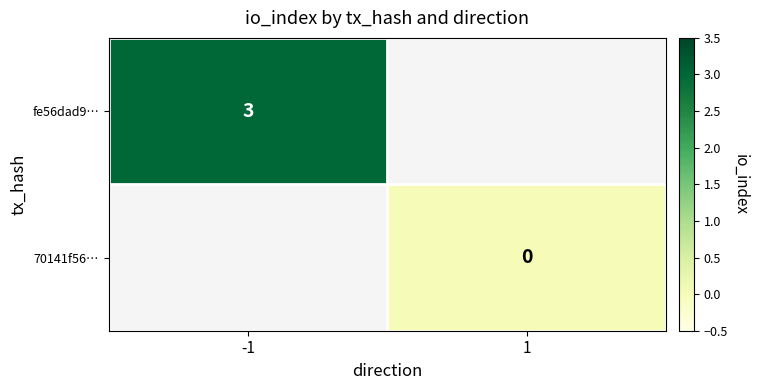

Is it true that fe56dad9… equals 3 at -1?

True